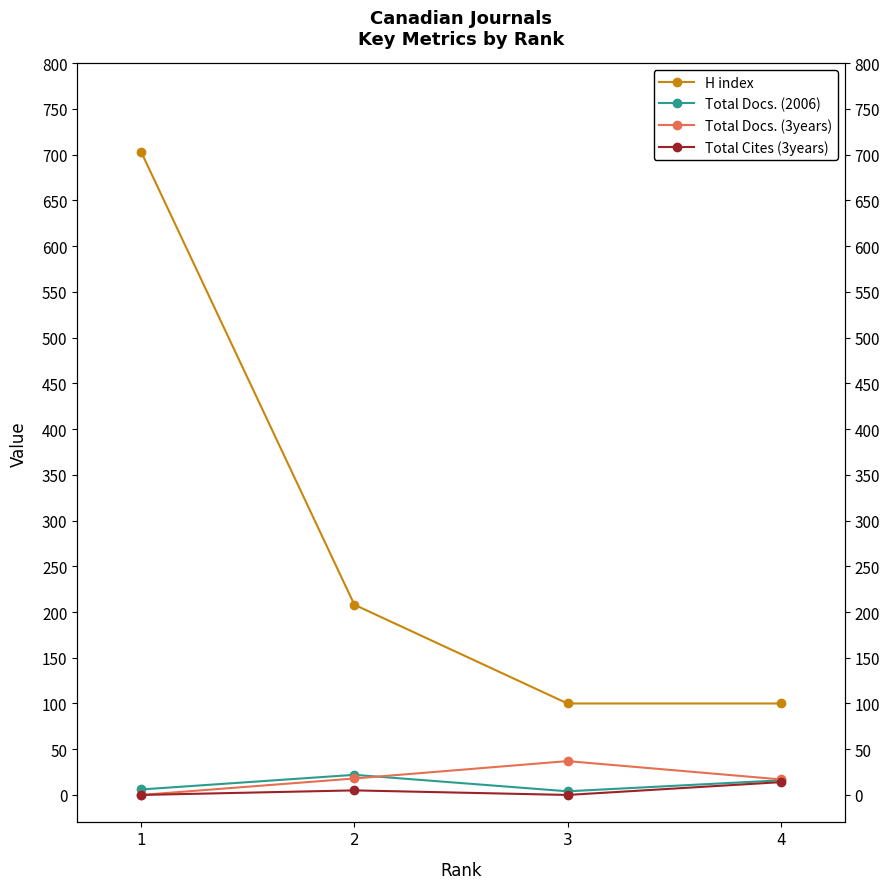

How many lines are shown in the chart?

4